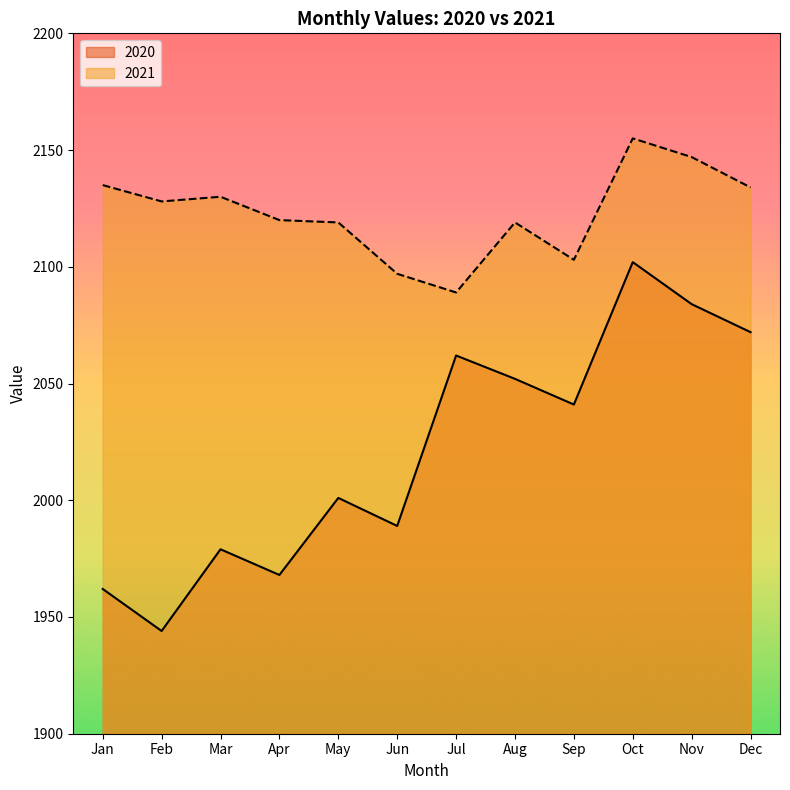

True or false: 2021 has a value of 2155 at Oct.

True